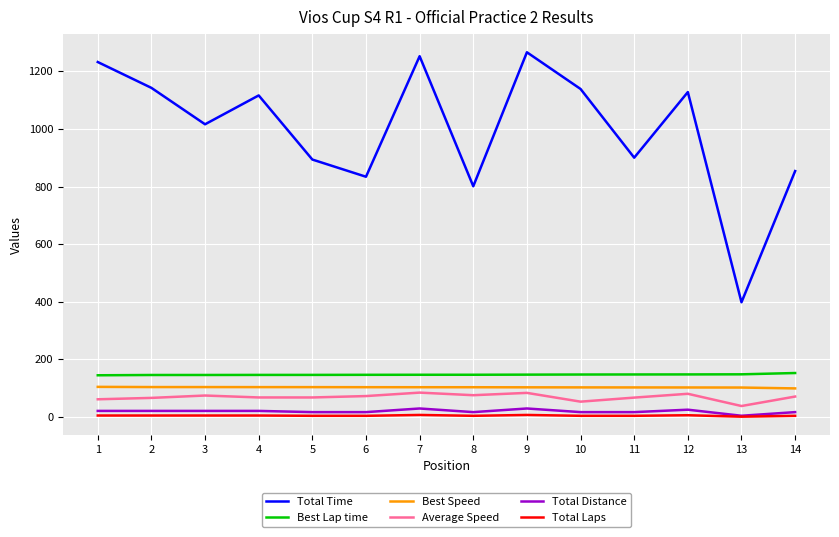

What is the maximum value for Total Distance?

29.4